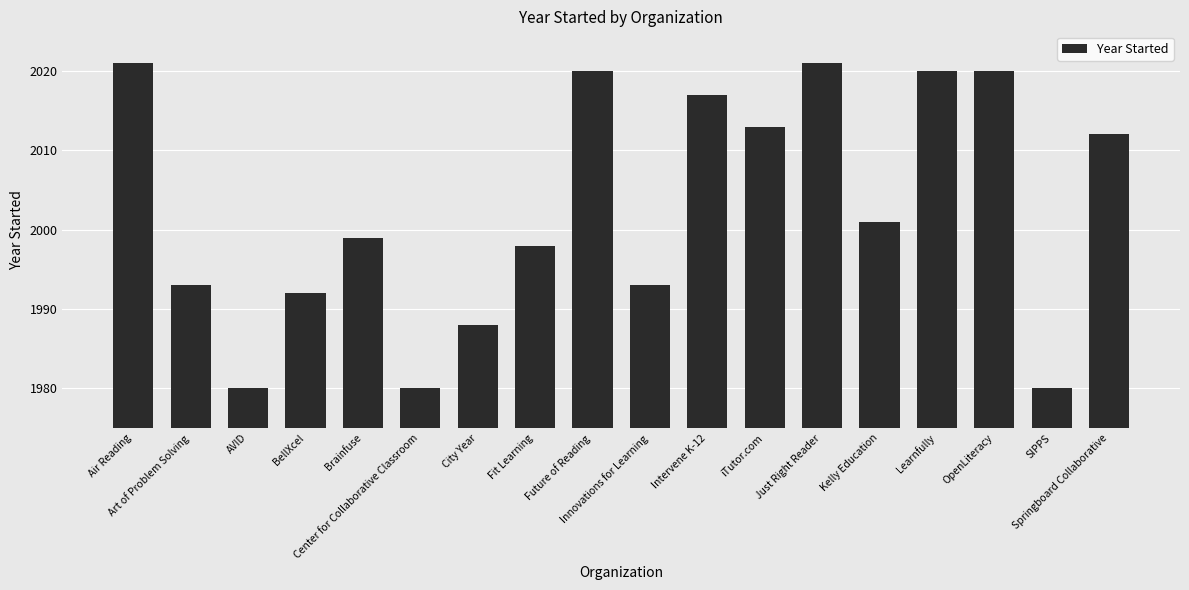

What is the maximum value shown in the chart?

2021